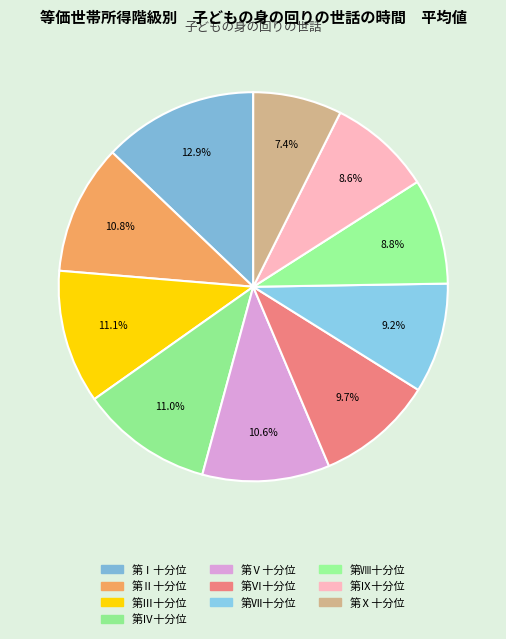

How many segments does this pie chart have?

10